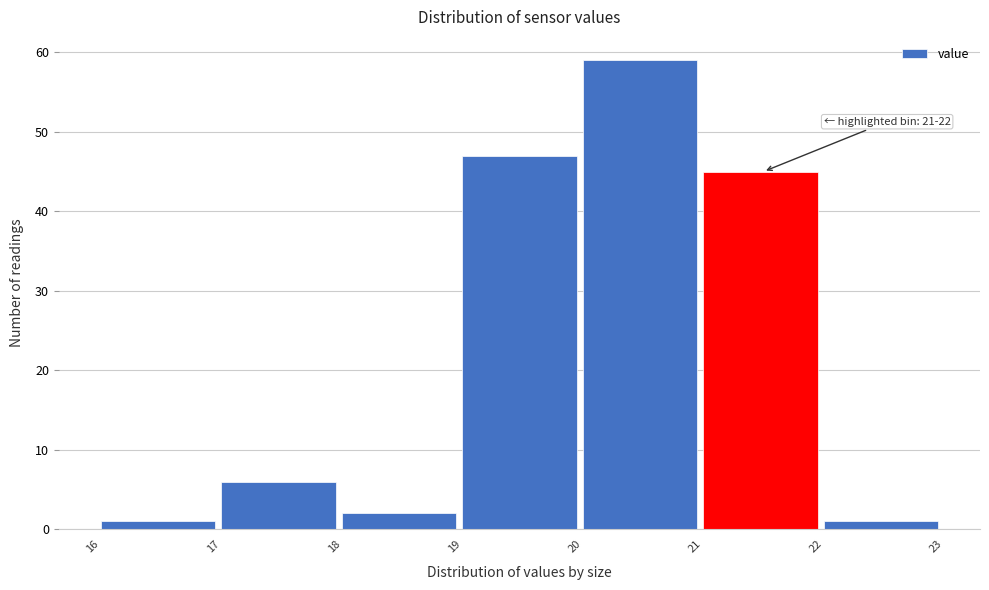

Which range on the x-axis has the tallest bar?

20 to 21